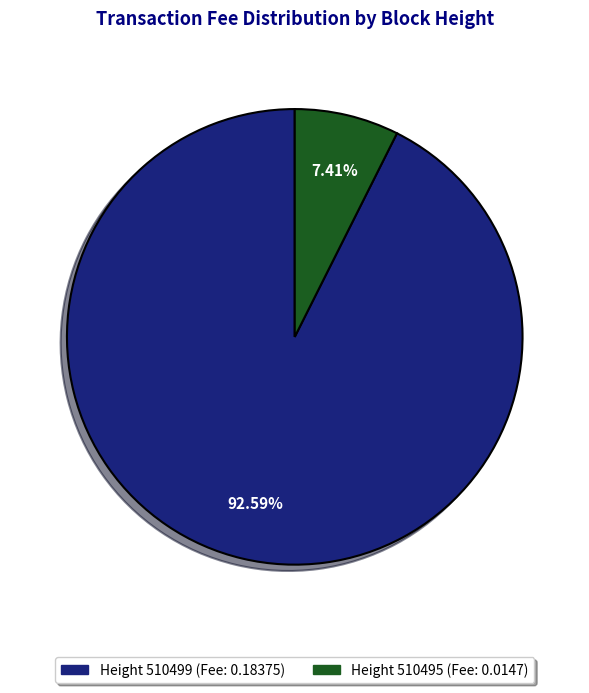

Is there any slice that represents more than half of the pie?

Yes